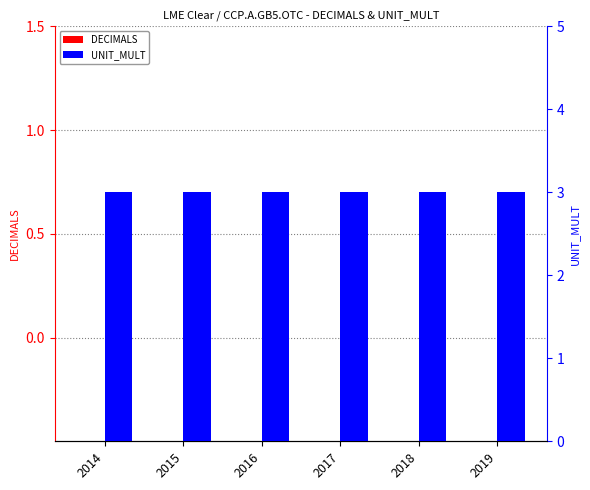

Are the bars grouped side by side (vs. stacked)?

Yes